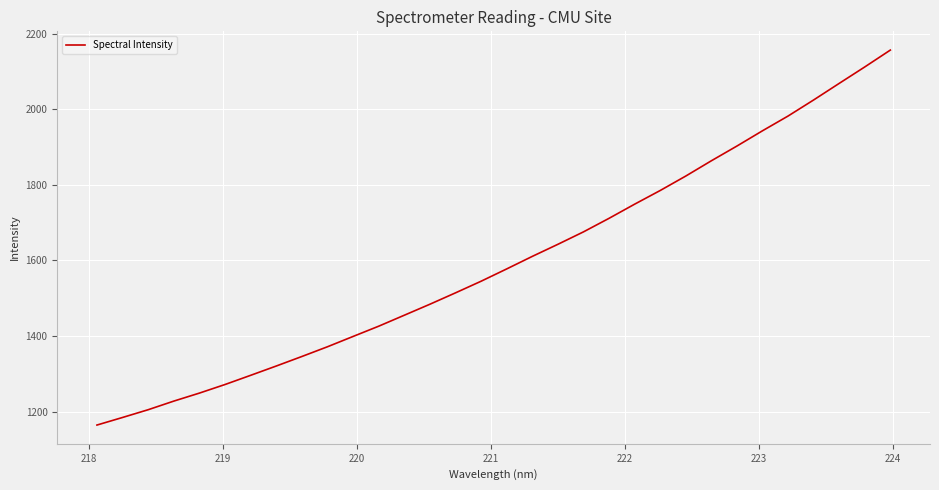

What is the maximum value shown in the chart?

2156.3